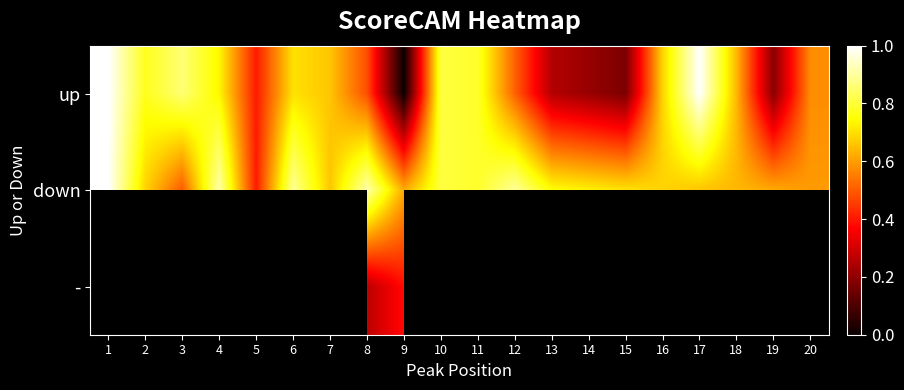

Is it true that down equals 0.6 at 18?

True